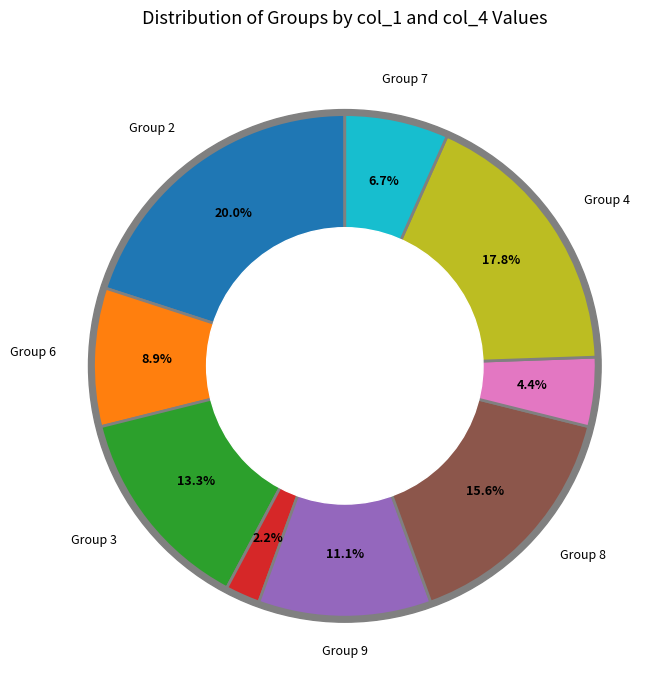

Is it true that 7 is 1% of the pie?

False